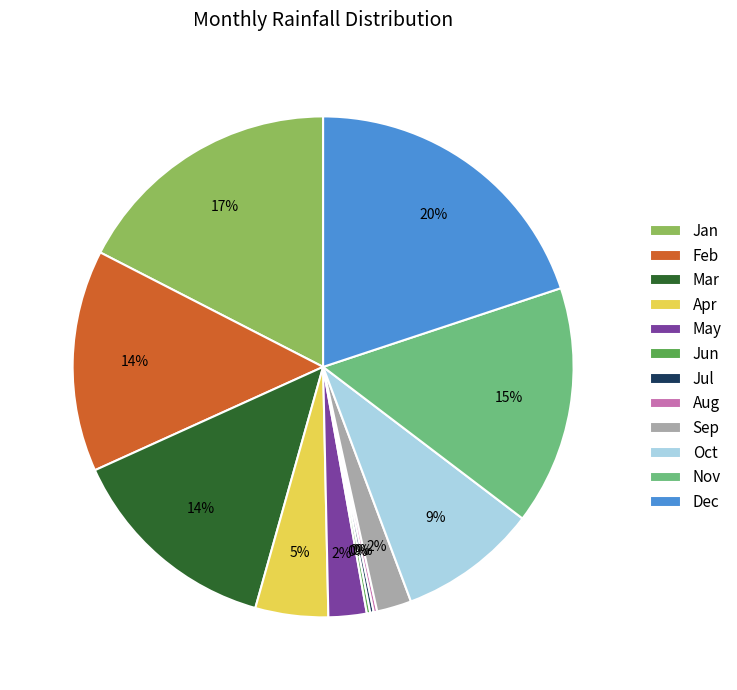

To the nearest percent, what is the average slice percentage?

8%